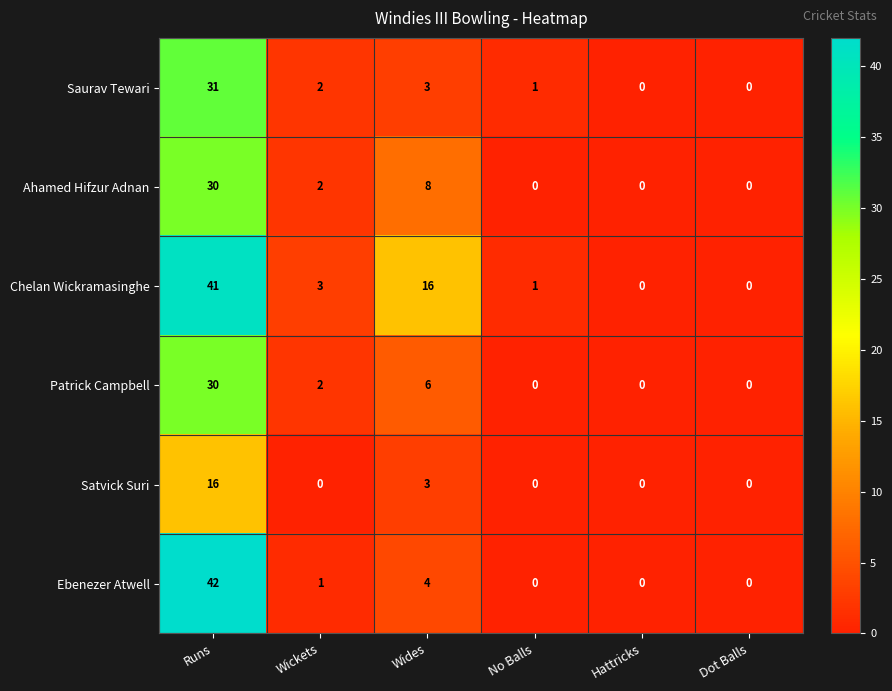

Which label corresponds to the largest value in the chart?

Runs